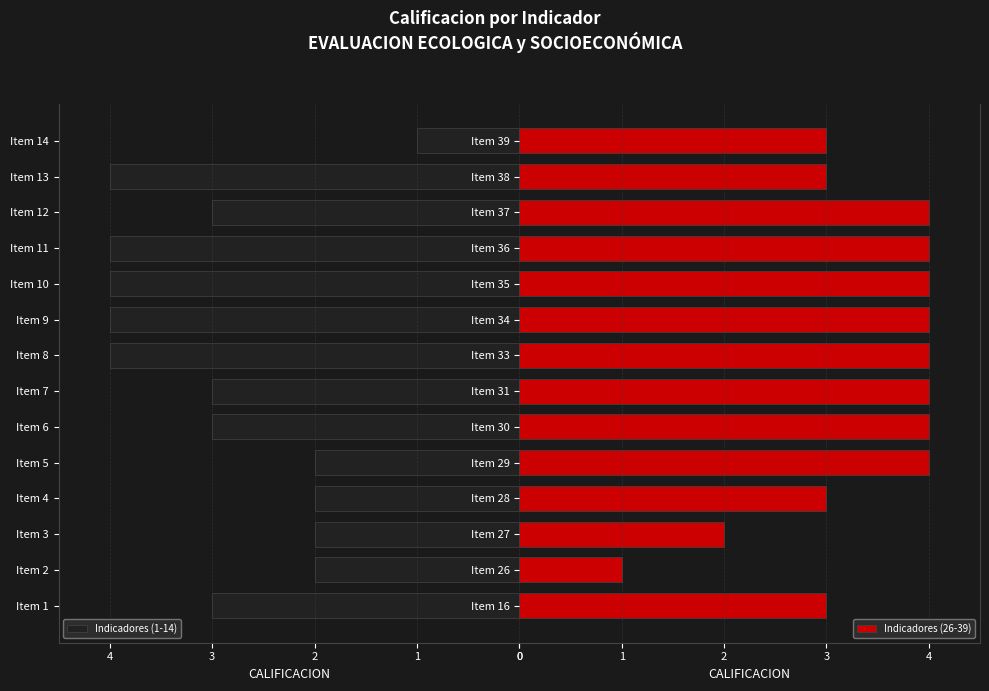

The value of Indicadores (1-14) at Item 4 is 3. True or false?

False